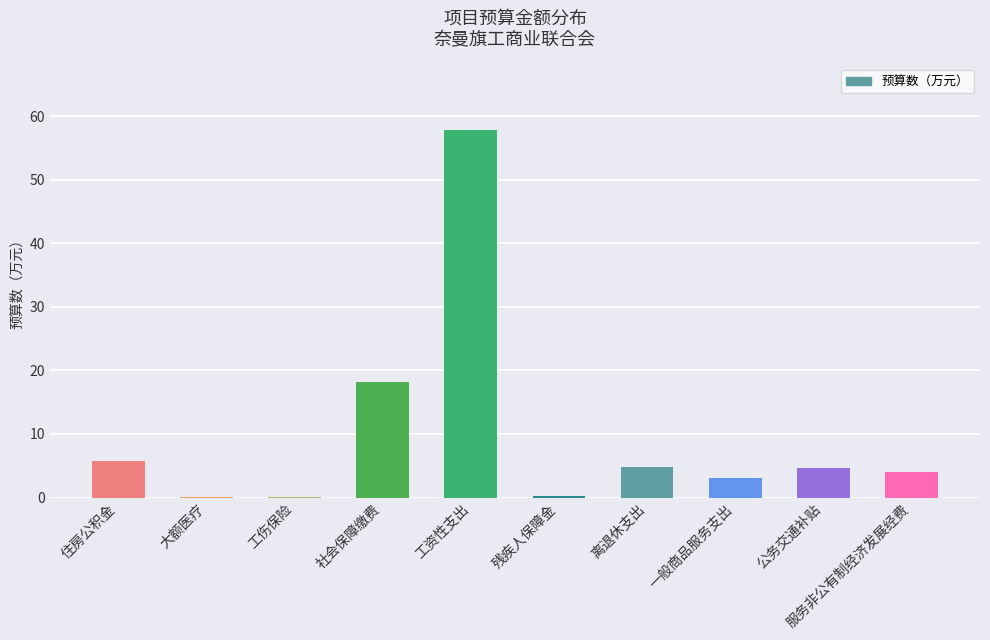

What is the difference between the values at 大额医疗 and 服务非公有制经济发展经费?

3.9